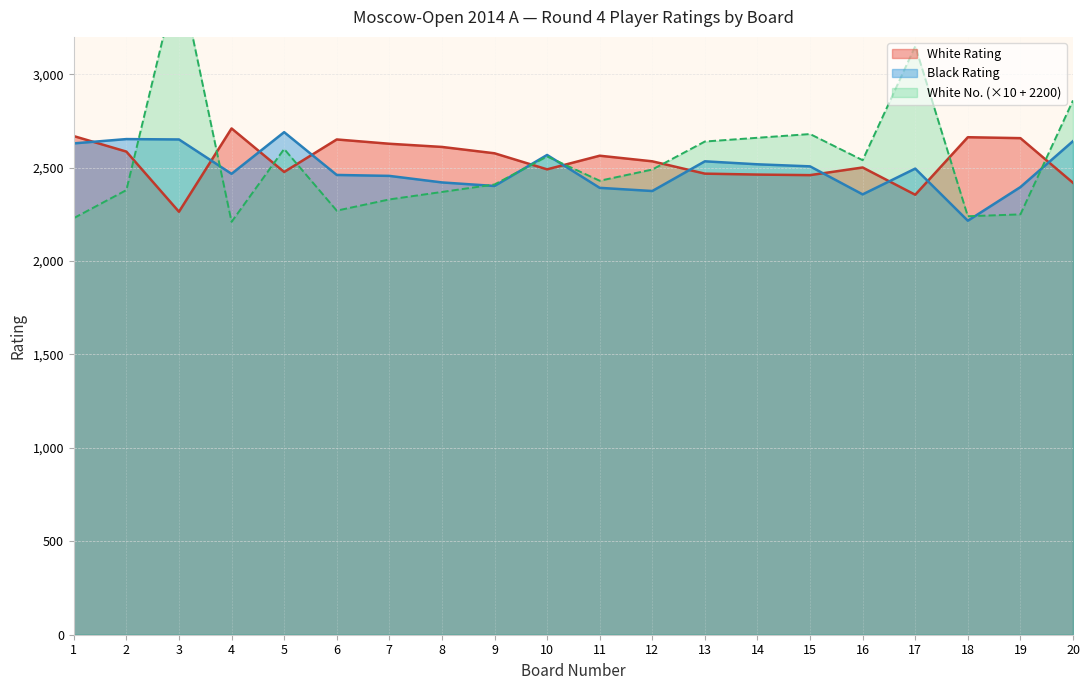

Between 9 and 8, which is larger?

8